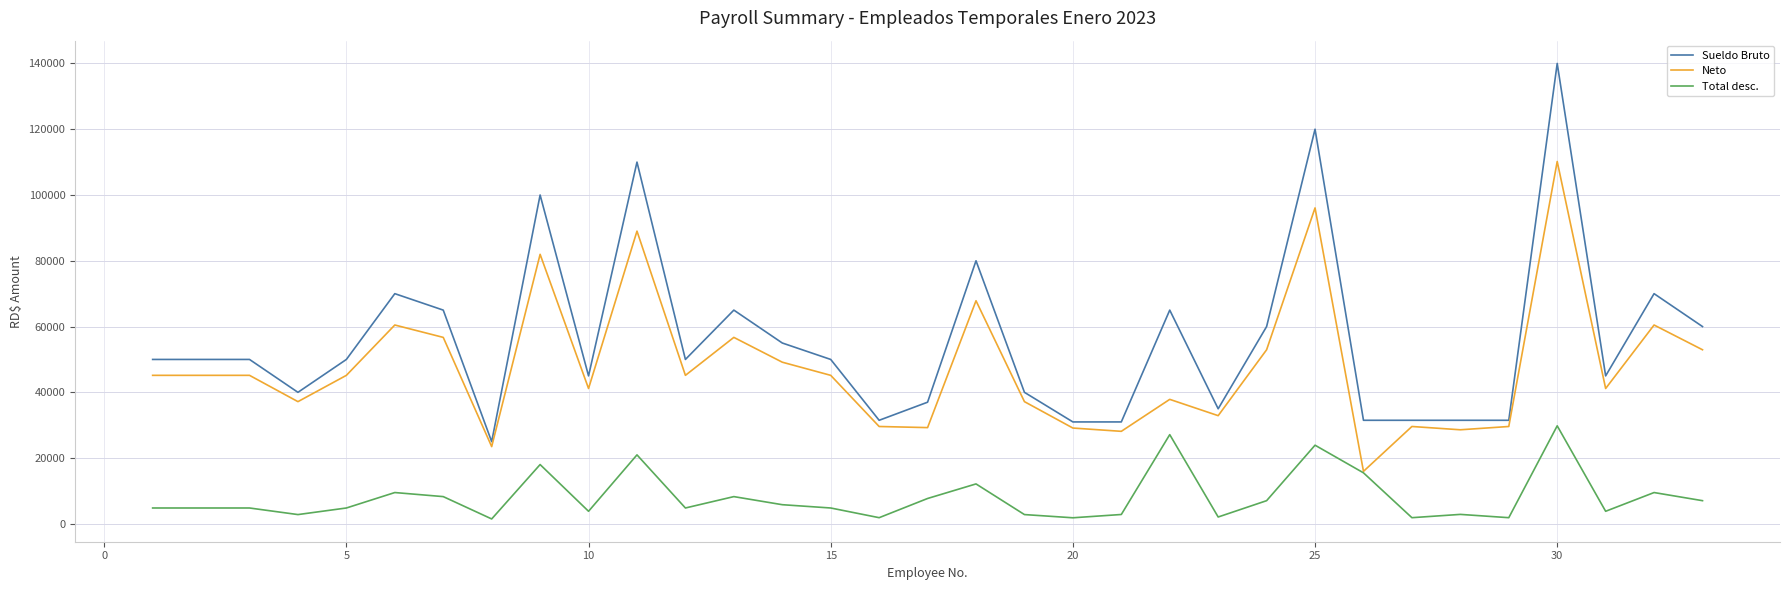

How many values in the Total desc. series are below 4834?

12